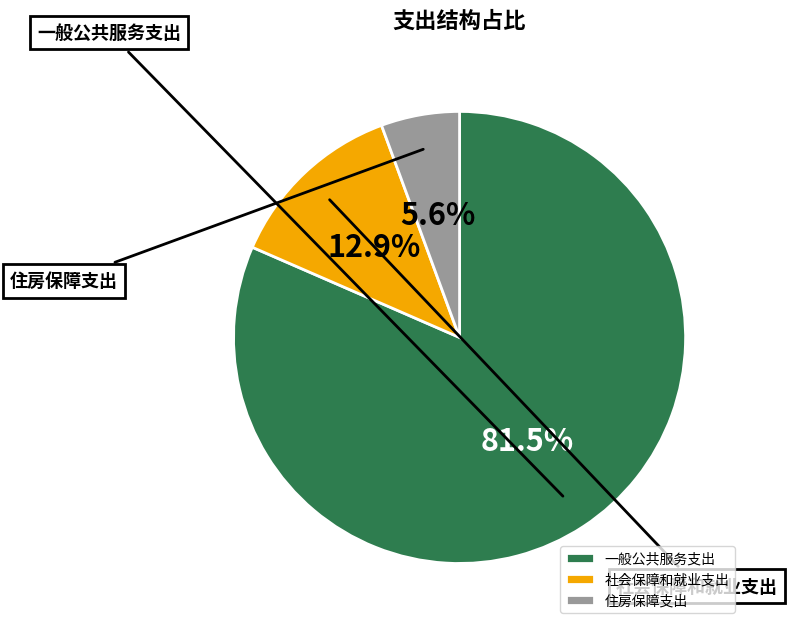

Which slice is the smallest?

住房保障支出